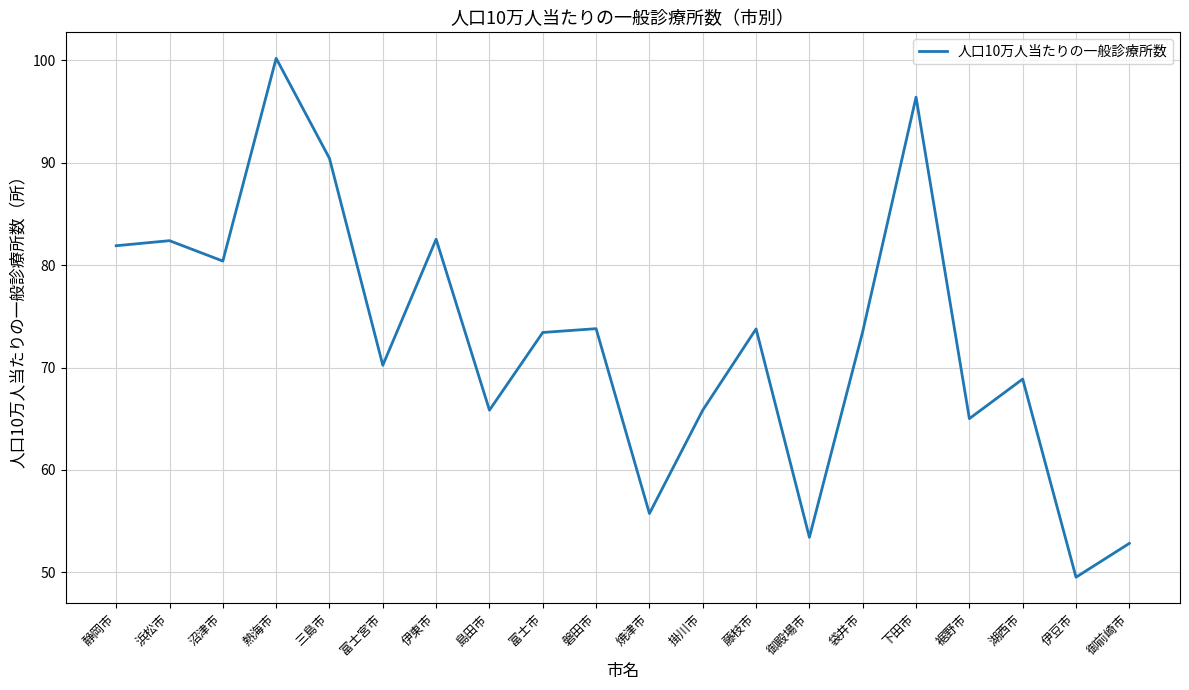

What is the difference between the maximum and minimum values?

50.7